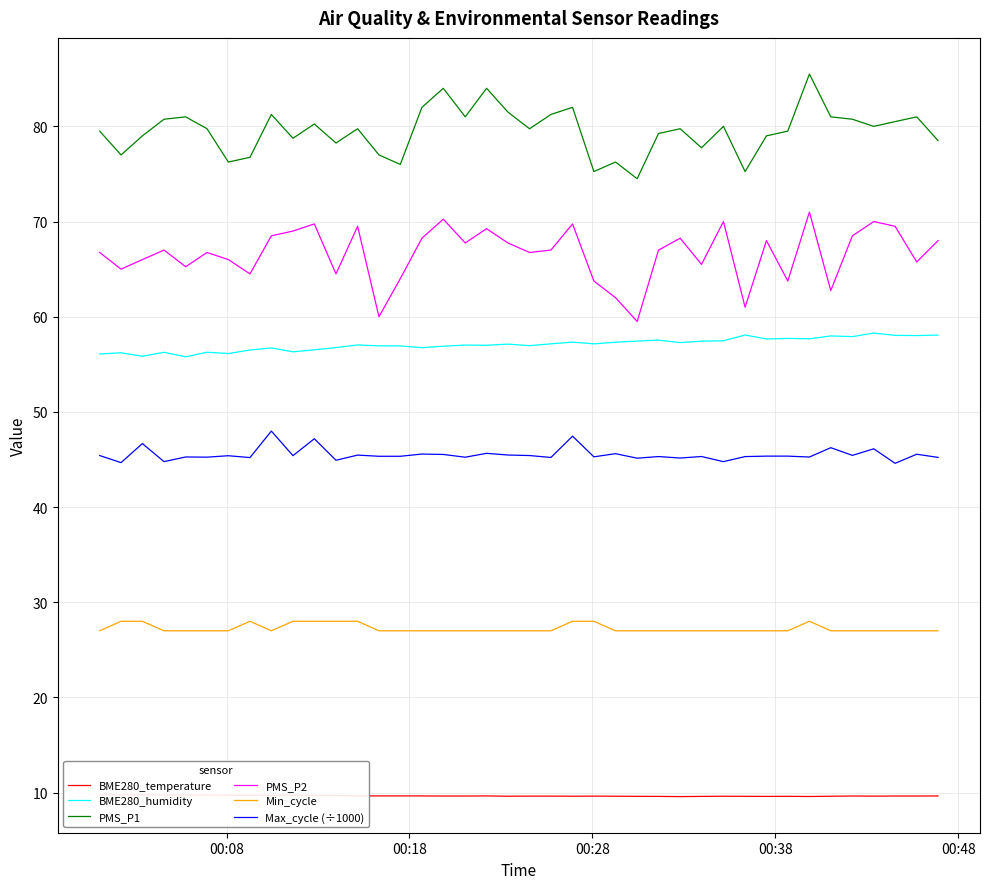

At how many categories does at least one series exceed 10?

40